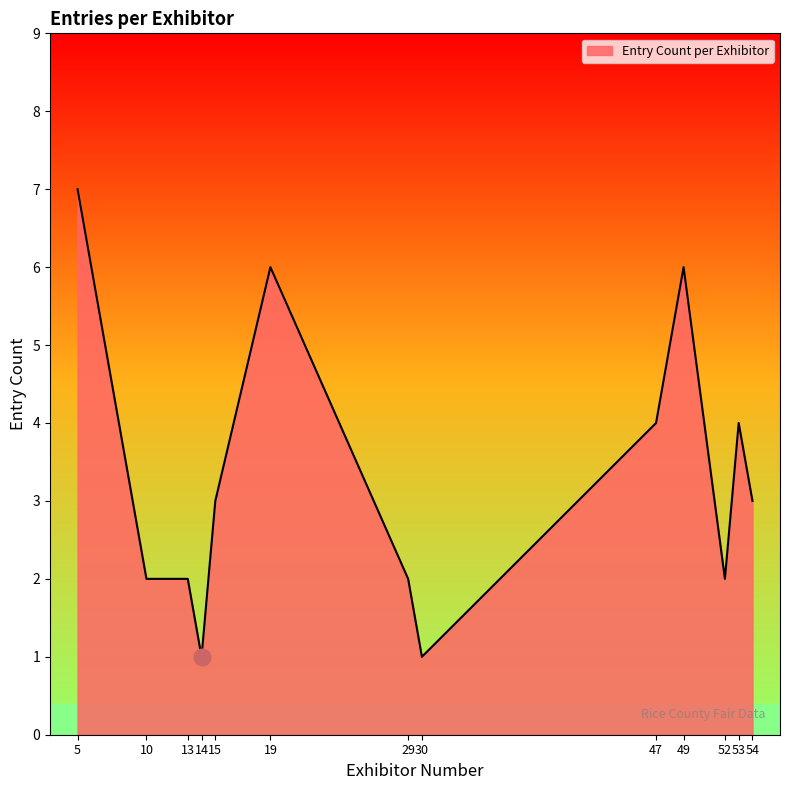

What is the difference between the maximum and minimum values?

6